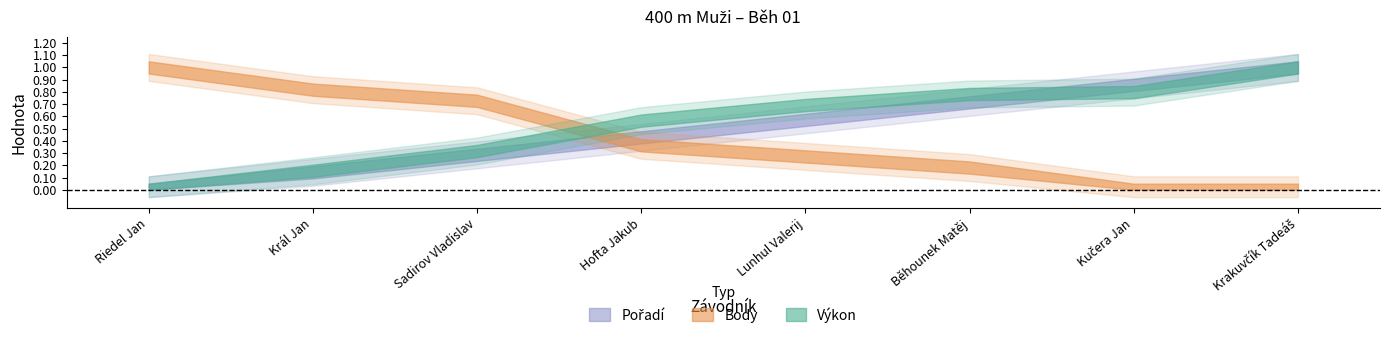

Rank the series at Lunhul Valerij from lowest to highest value.

Body, Pořadí, Výkon